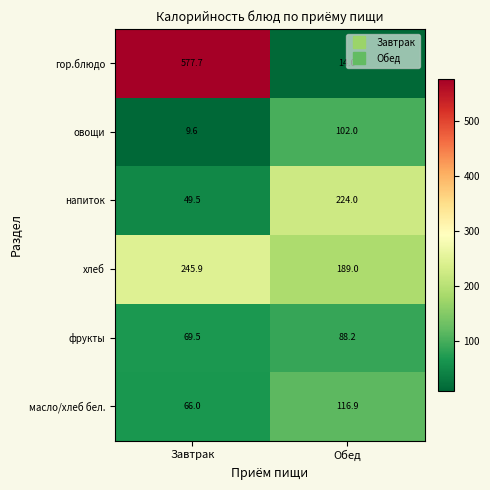

At how many categories does at least one series exceed 211?

2